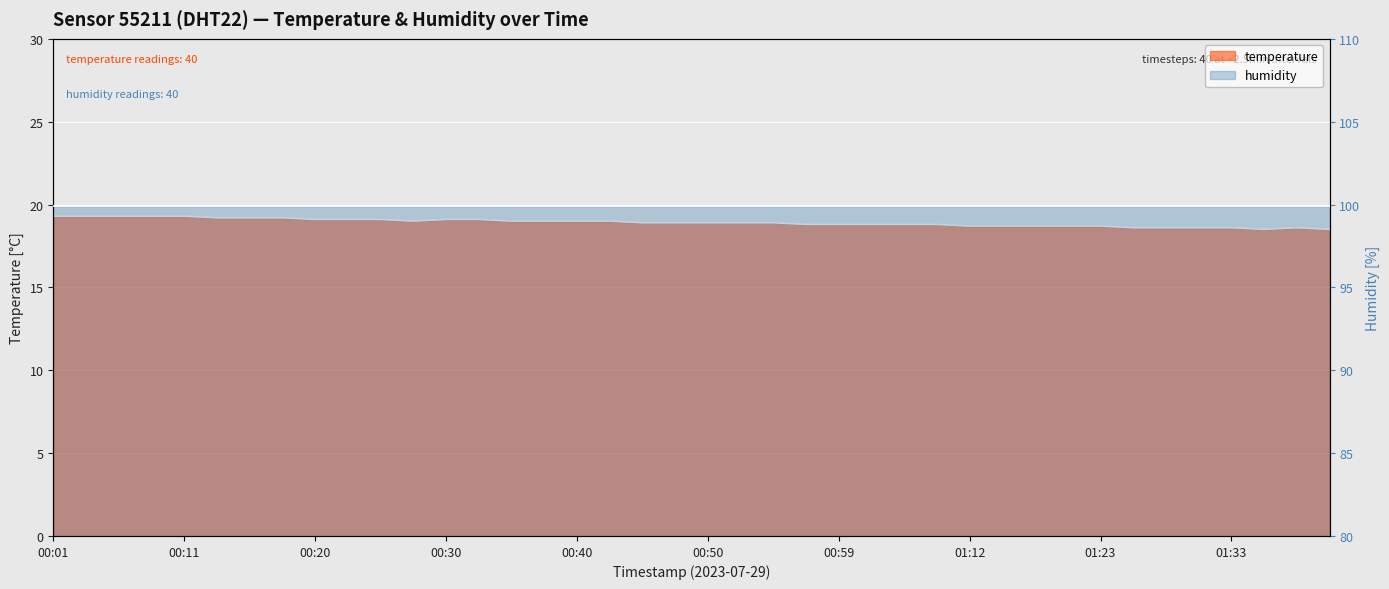

At which category does the chart reach its peak across all series?

00:01